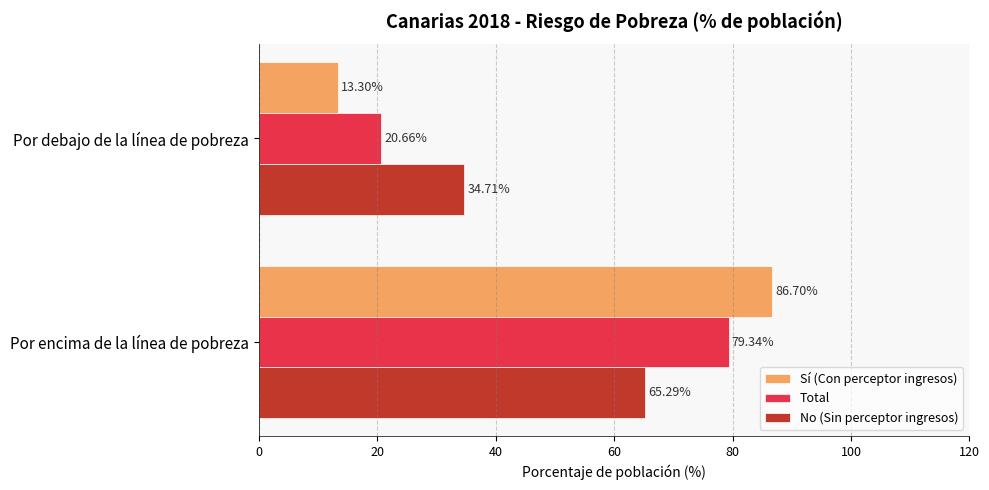

Rank the series at Por debajo de la línea de pobreza from lowest to highest value.

Sí (Con perceptor ingresos), Total, No (Sin perceptor ingresos)